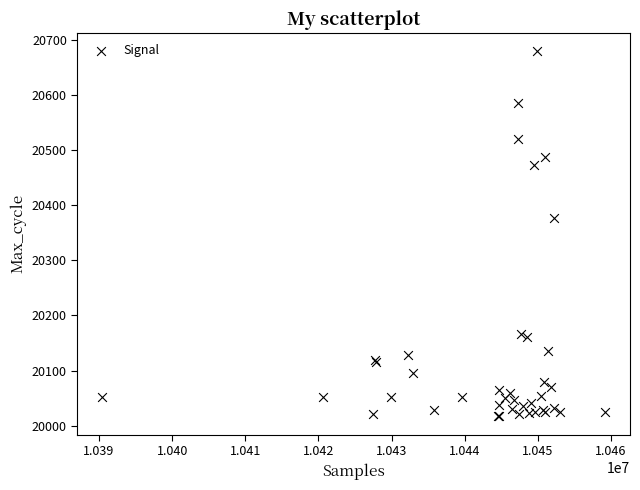

What Y value in the scatter plot is closest to 20348?

20376